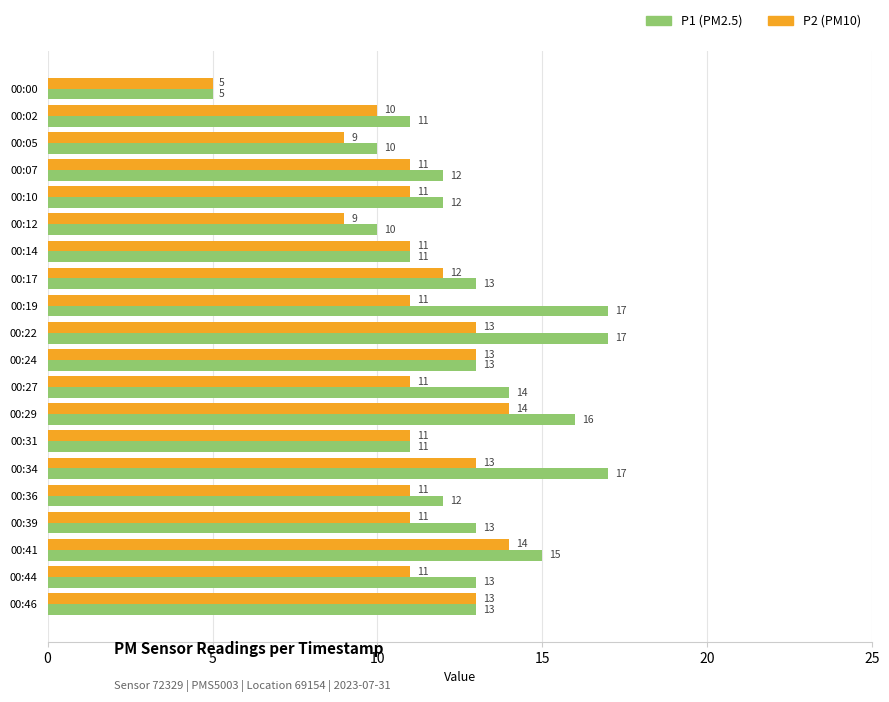

What is the maximum value shown in the chart?

17